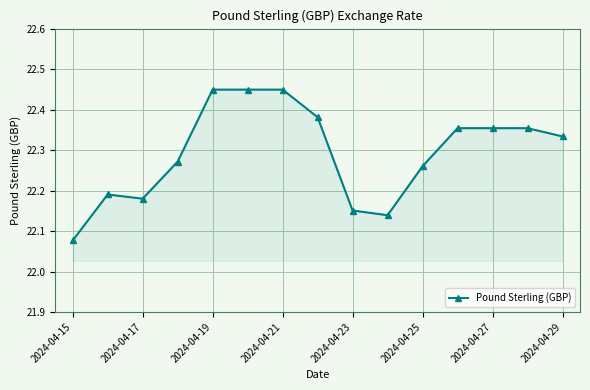

What is the difference between the second highest and minimum values?

0.4